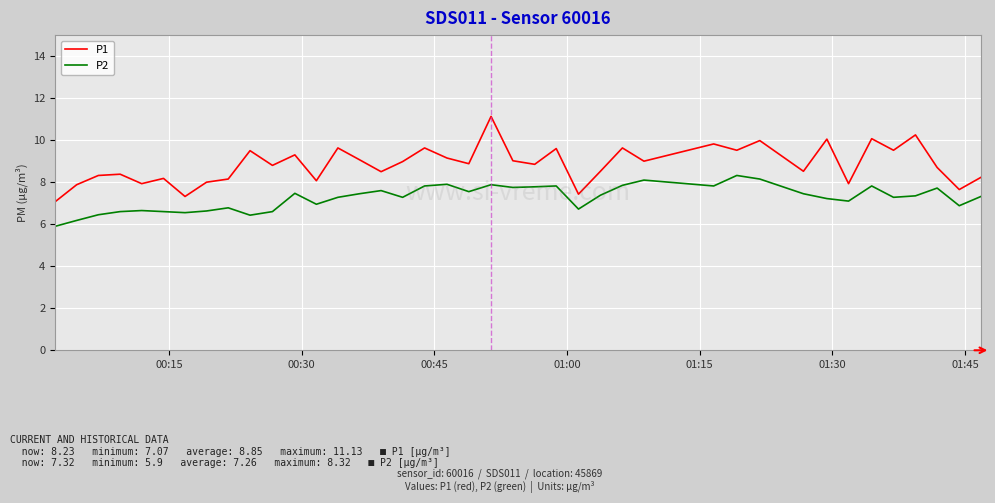

Which series has the widest spread of values?

P1